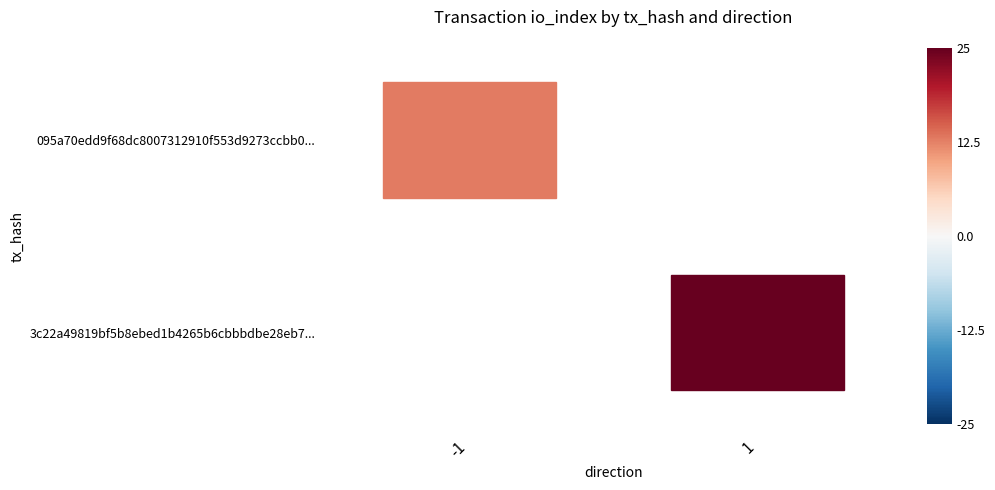

Which series has the largest total across all categories?

3c22a49819bf5b8ebed1b4265b6cbbbdbe28eb7